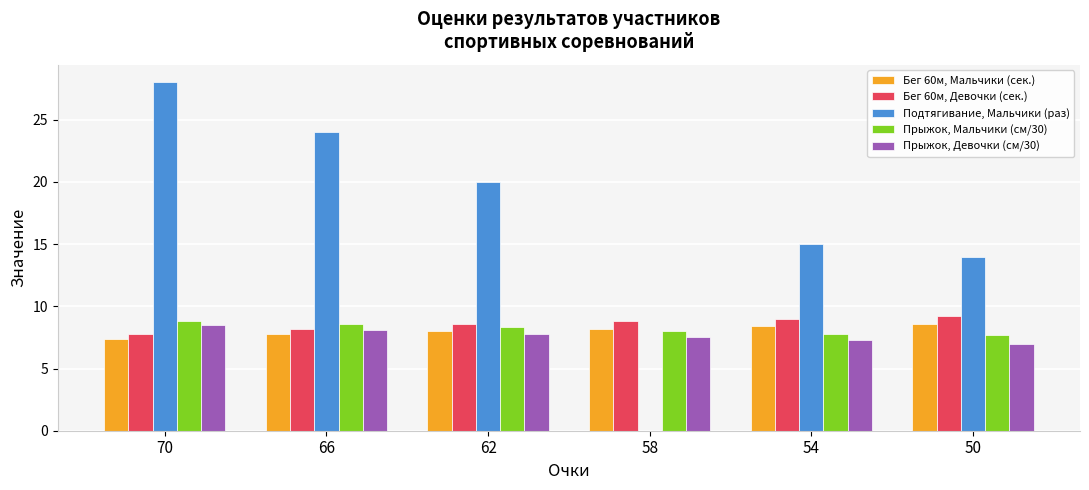

Which category has the highest value across all series?

70